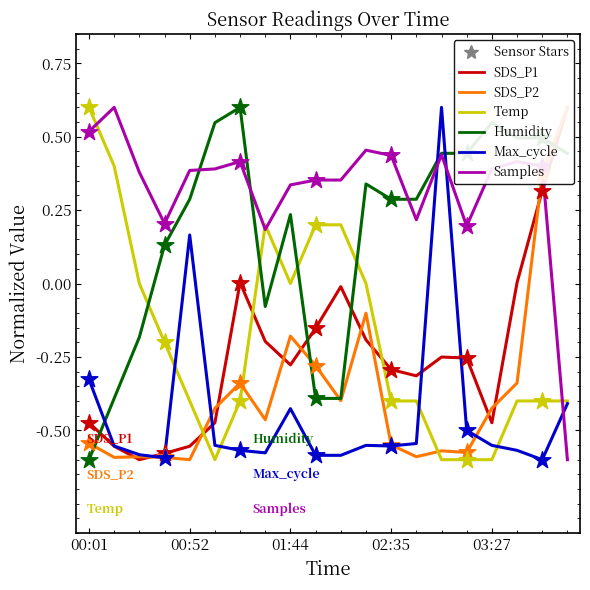

At which category is the sum across all series the highest?

18